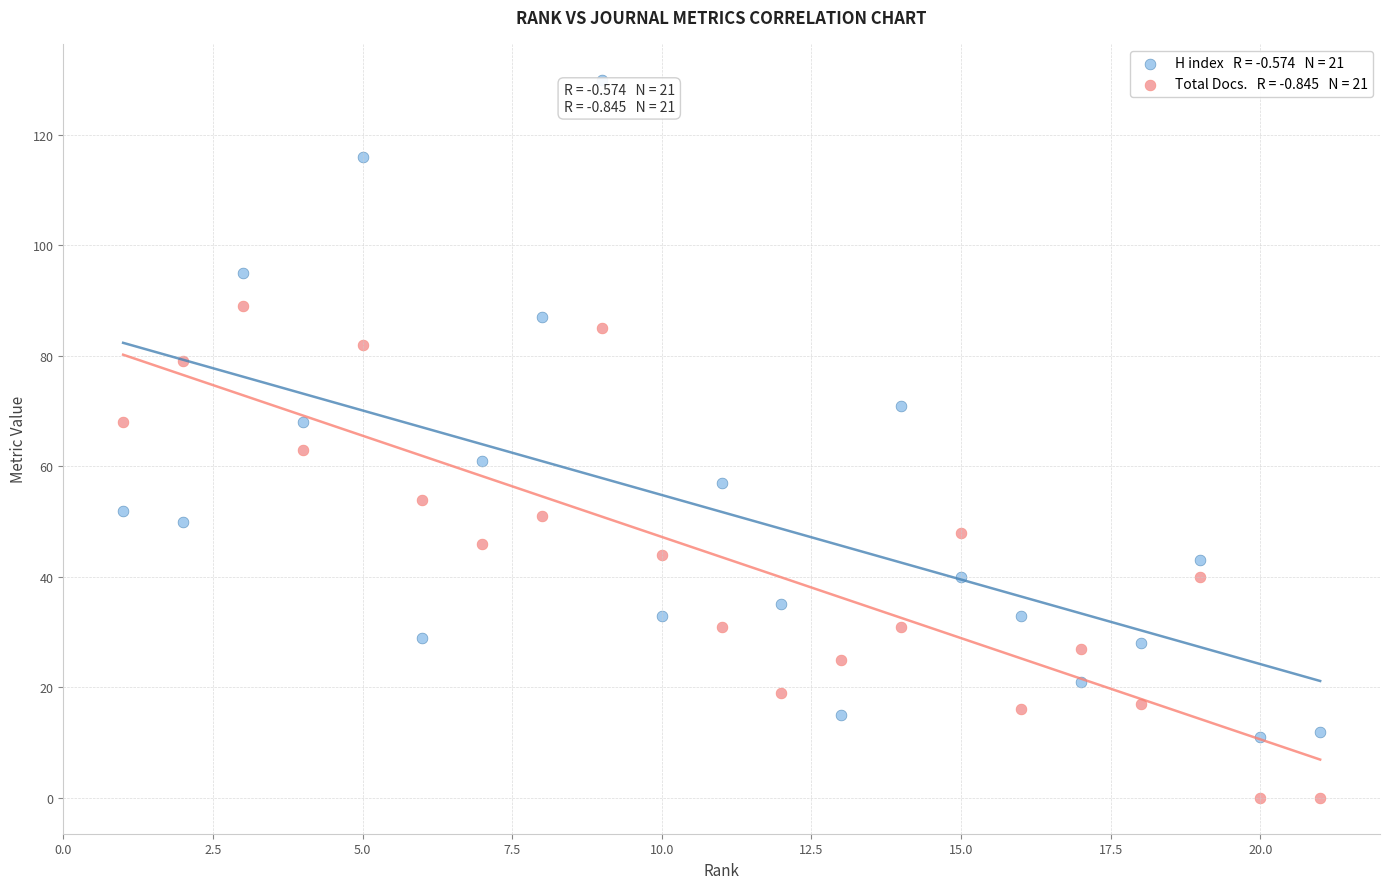

Across all data points, what is the range of Y values (max minus min)?

130